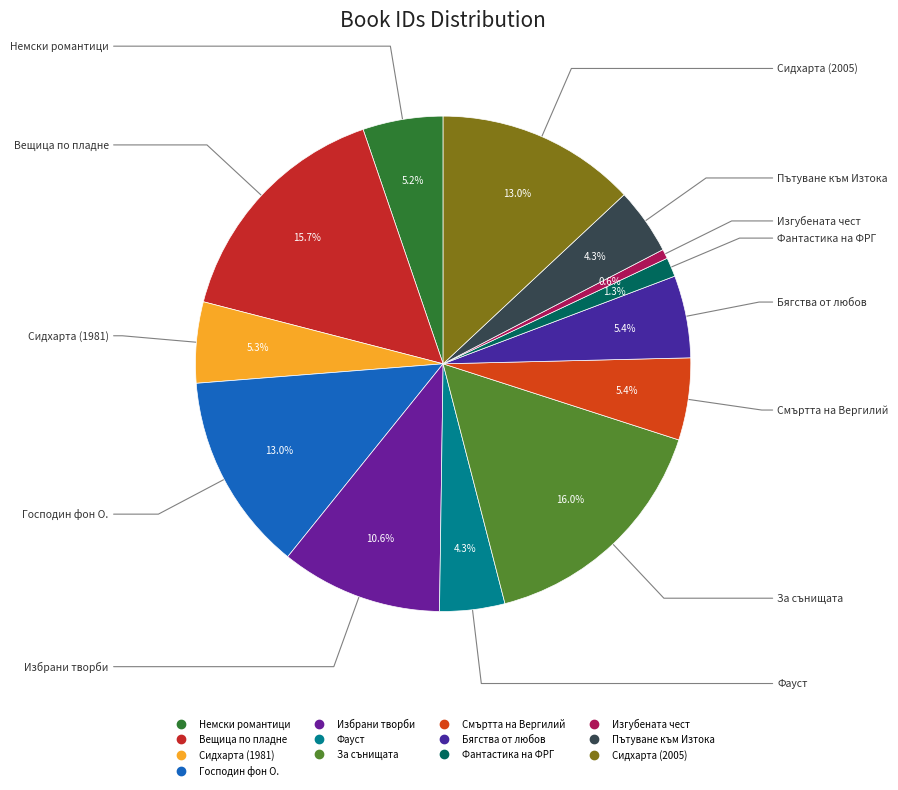

Which category has the smallest portion of the pie?

Изгубената чест